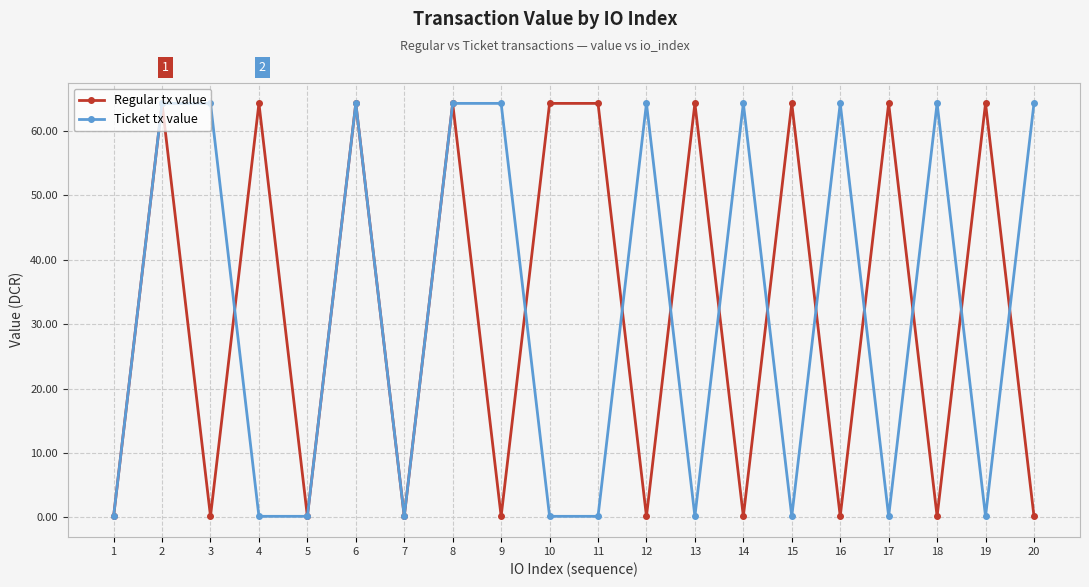

Is it true that Regular tx value equals 107.3 at 6?

False